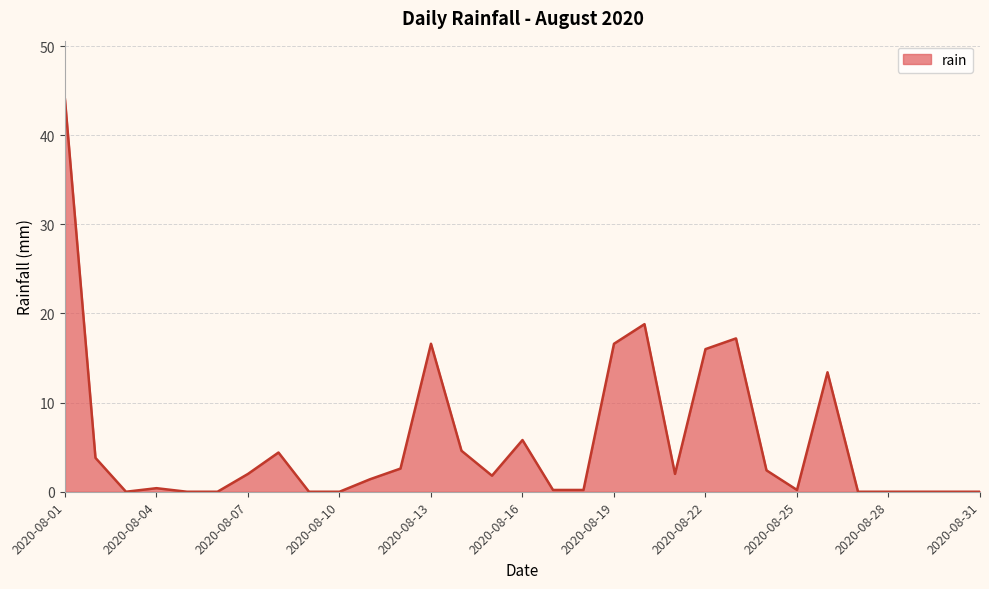

Does the chart display data point markers on the line(s)?

No